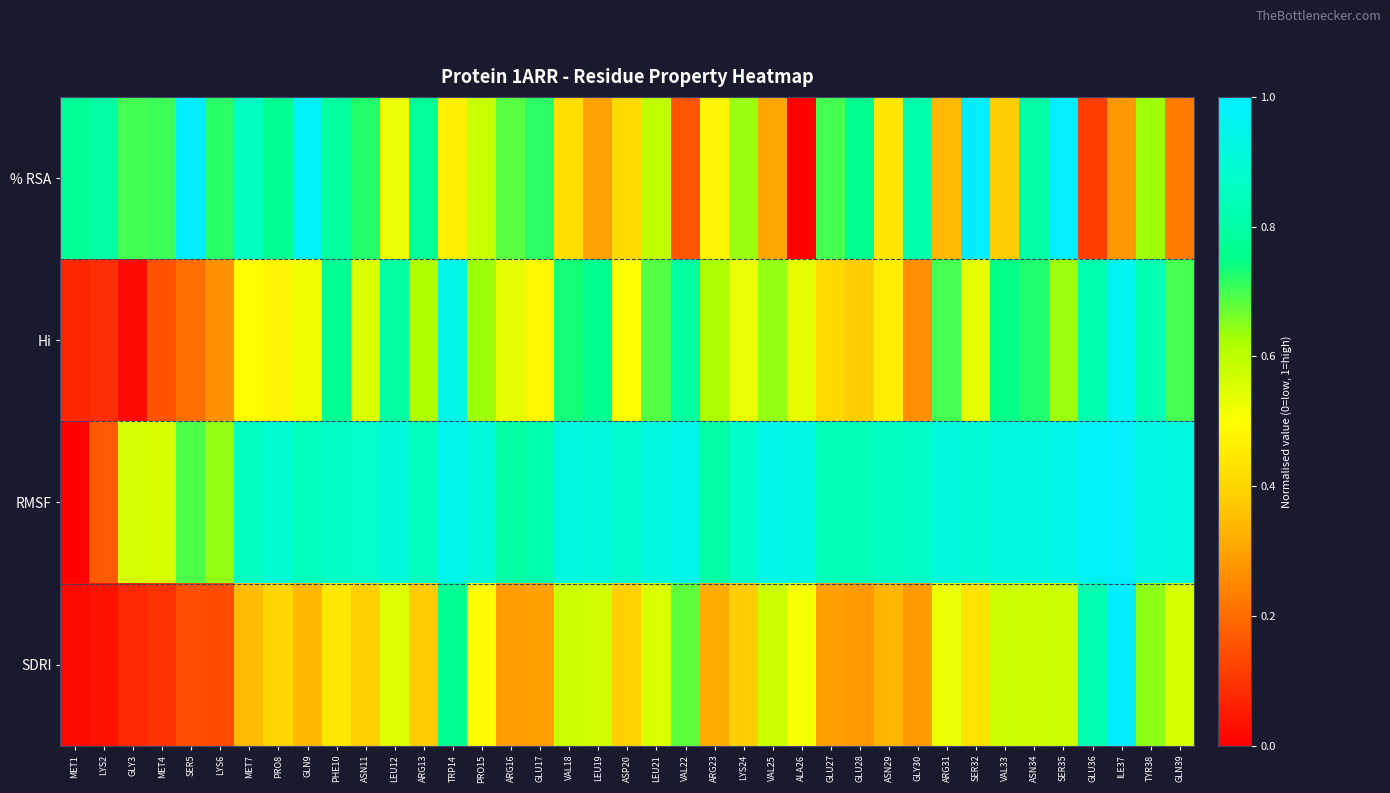

Which label corresponds to the smallest value in the chart?

ALA26